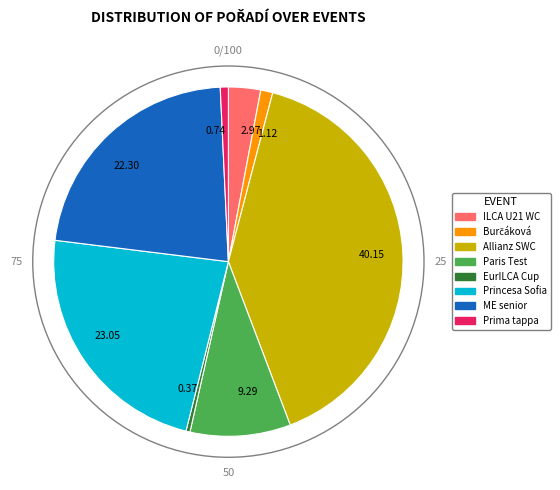

Is the sum of 22.30 and 1.12 greater than half?

No